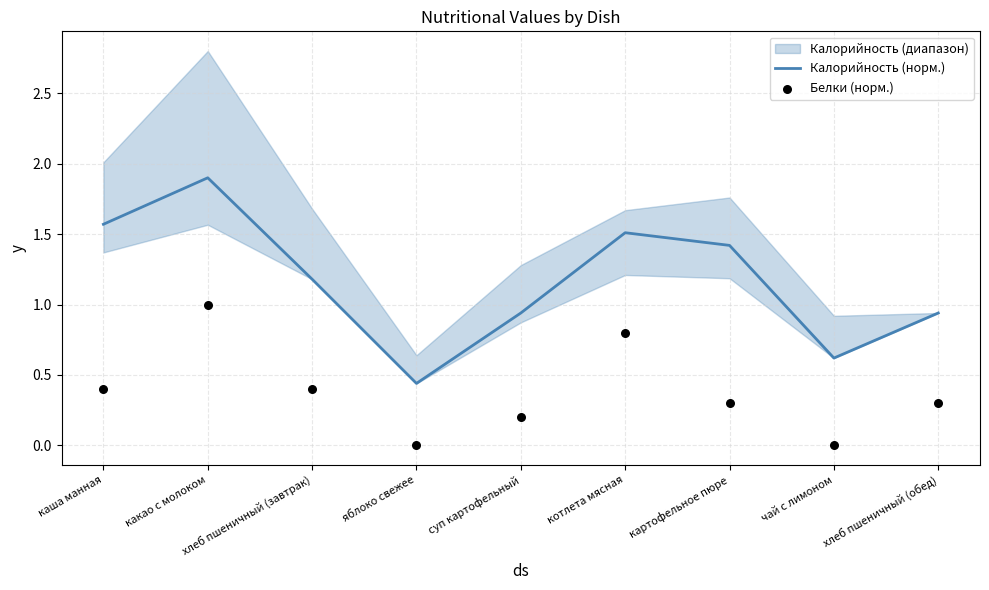

Which series has the widest spread of Y values?

Калорийность (норм.)